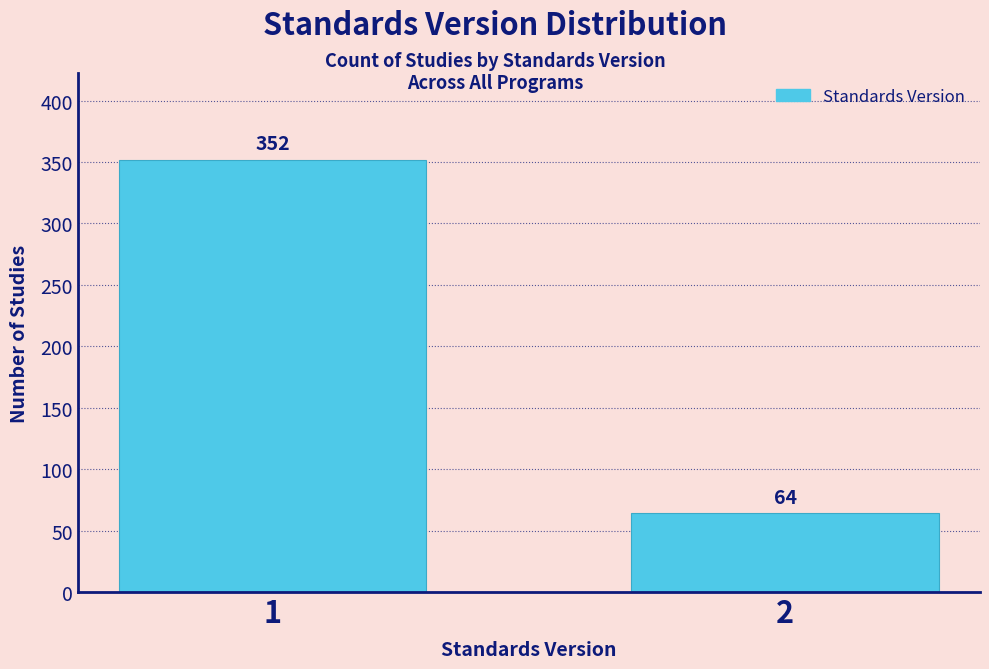

Reading left to right, what are all the values shown in this chart?

1=352	2=64